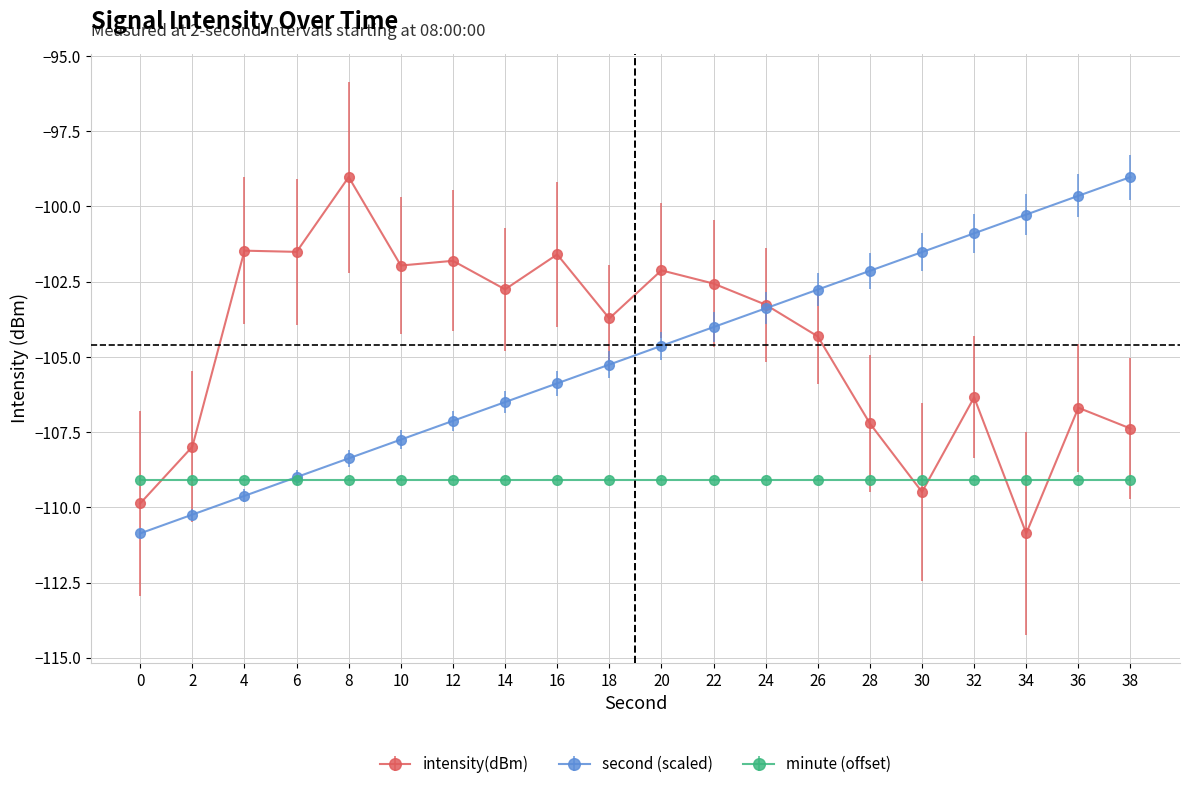

Is it true that minute (offset) equals -109.1 at 26?

True